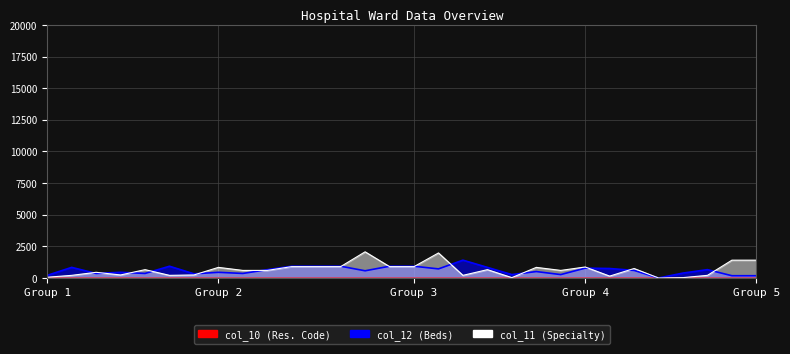

How many interior local valleys does the col_11 series have?

7